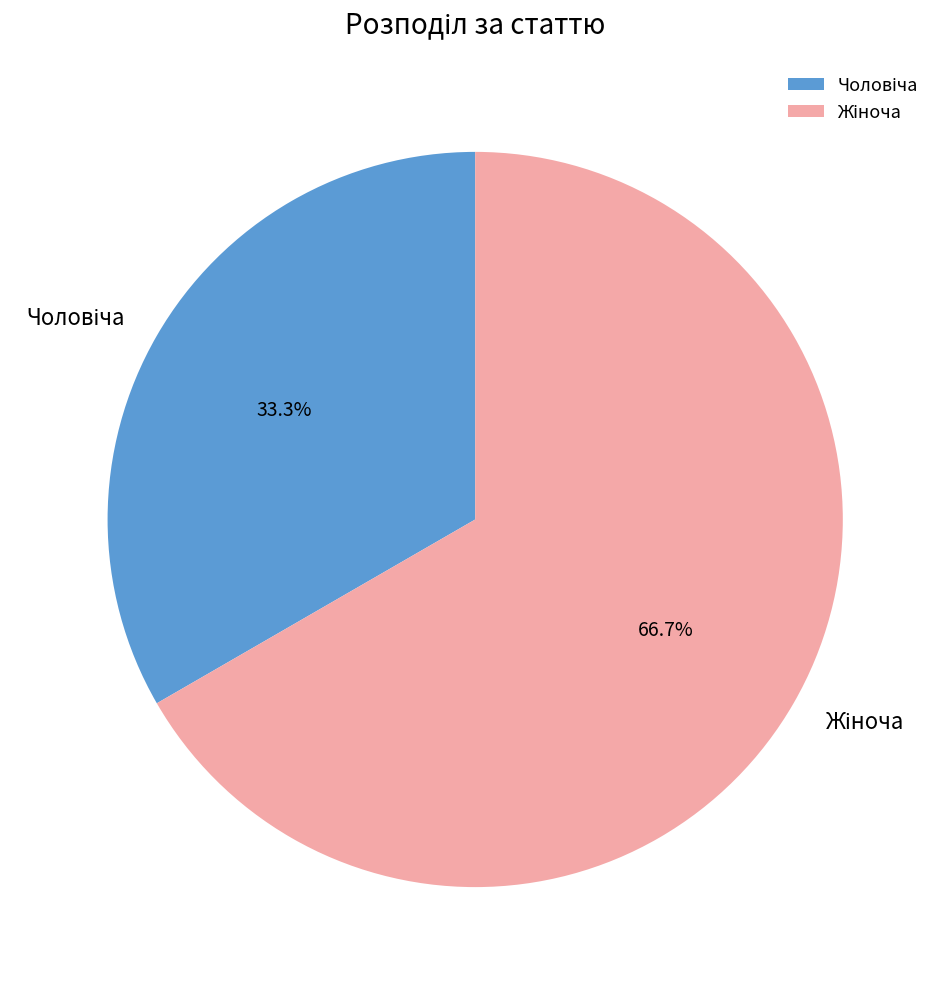

Is there any slice that represents more than half of the pie?

Yes